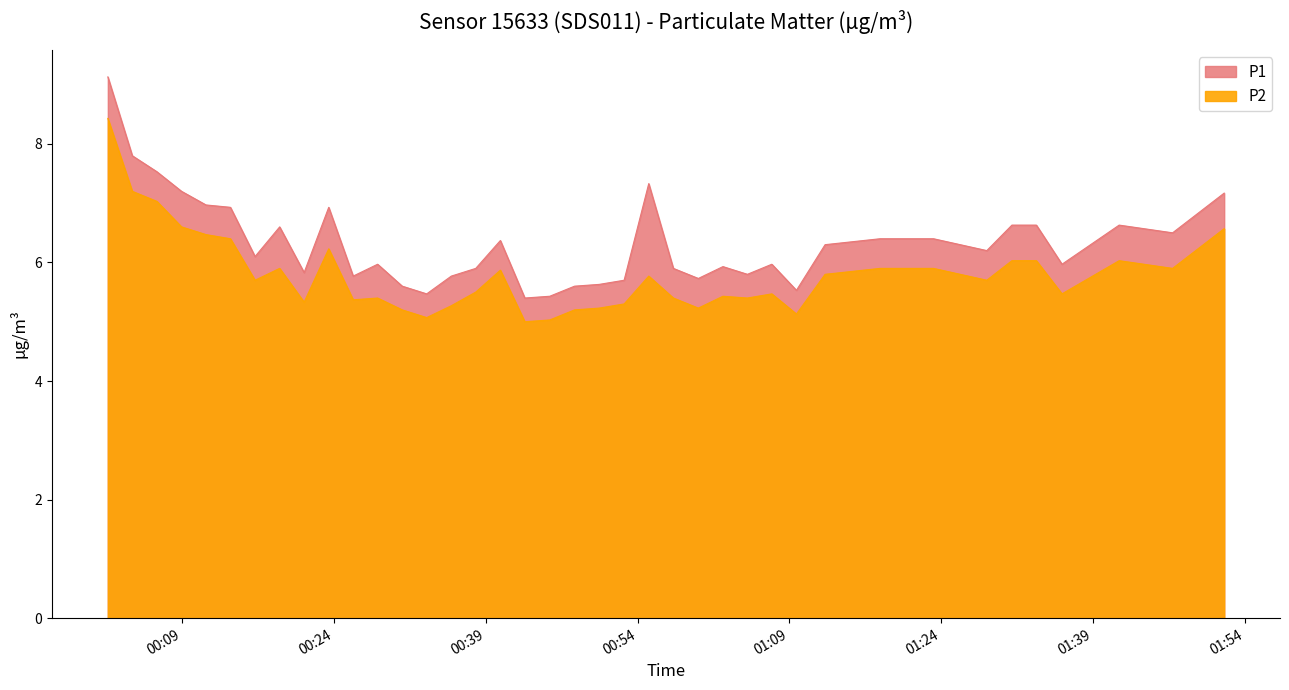

Is it true that P1 equals 5.7 at 2023-04-30T00:52:40?

True